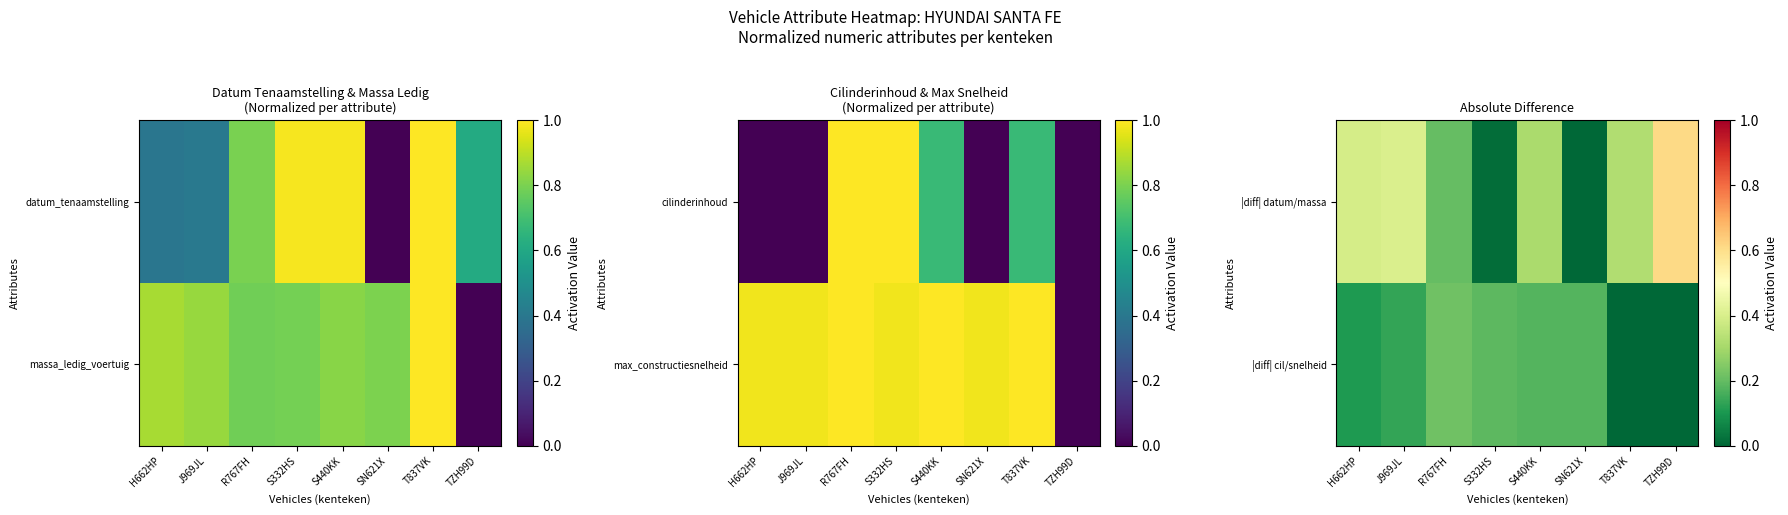

How many positive values does the |diff| cil/snelheid series have?

6